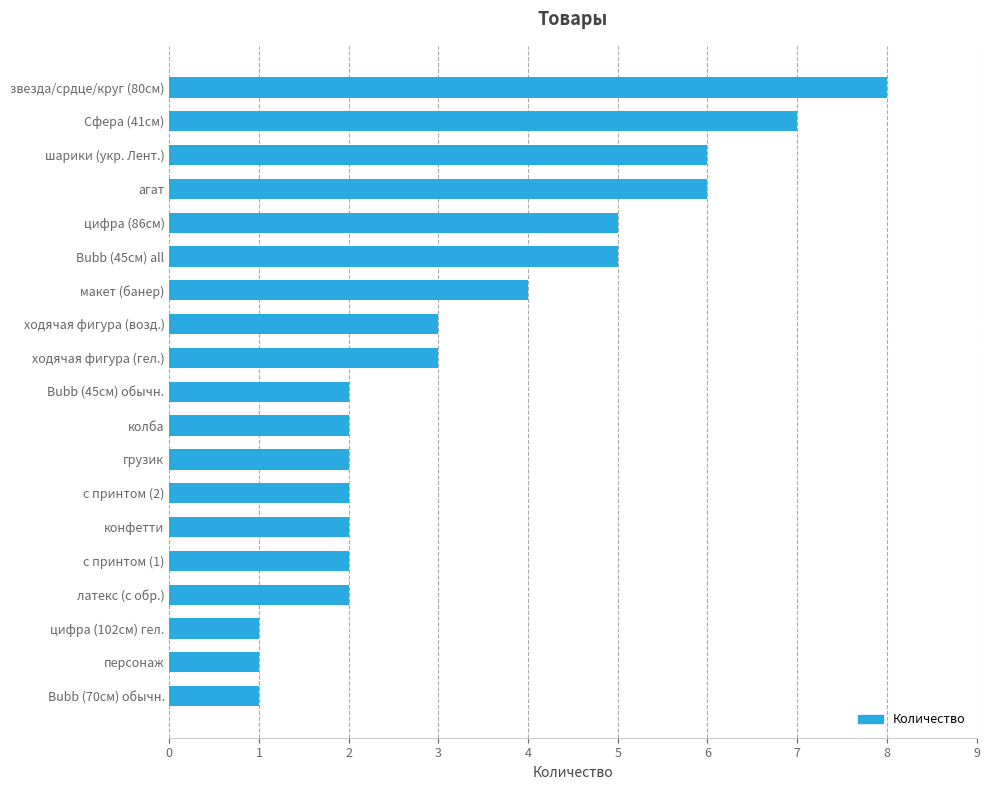

What is the smallest value displayed?

1